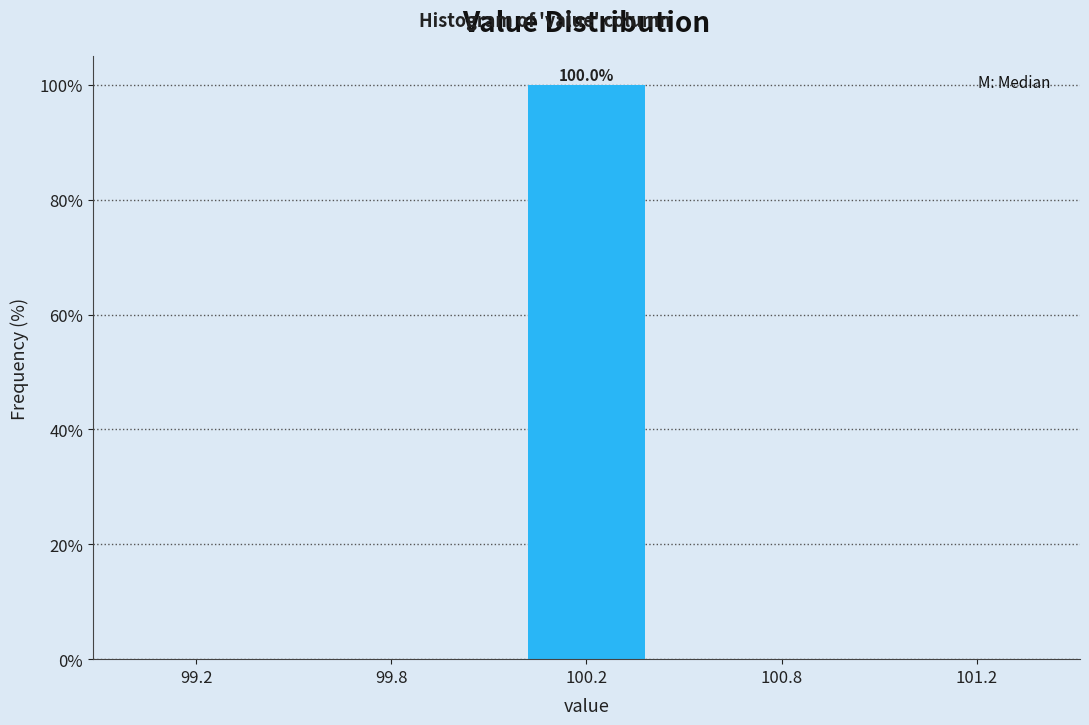

Reading left to right, extract all data points from this chart.

99.2=0	99.8=0	100.2=100	100.8=0	101.2=0